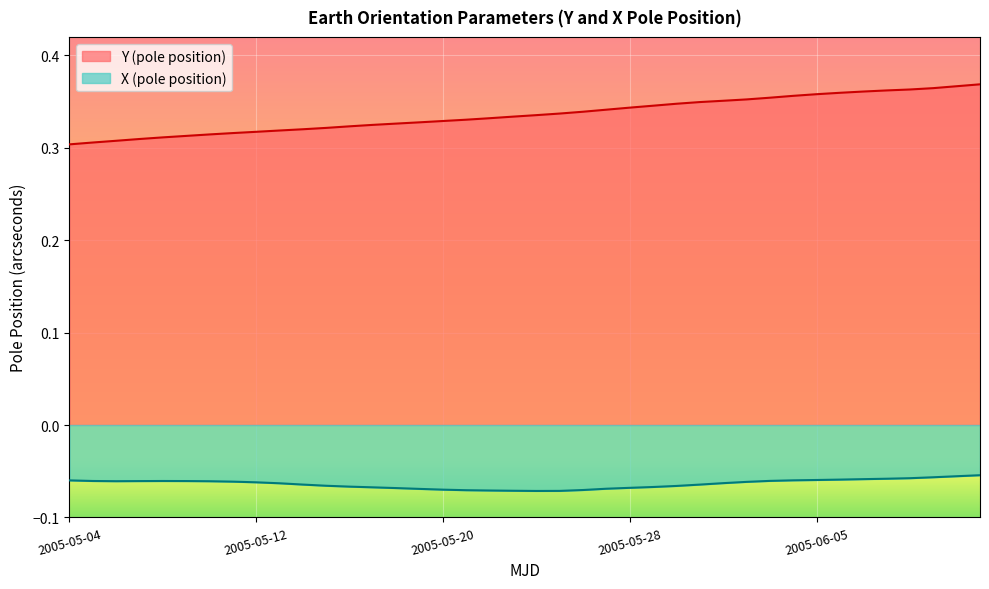

What is the total value across all series at 53503?

0.3